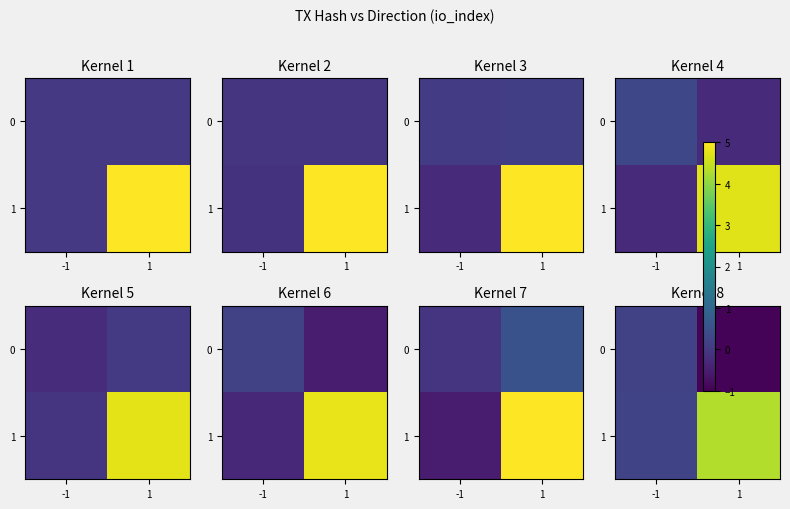

Which category has the highest value in the 0 series?

-1